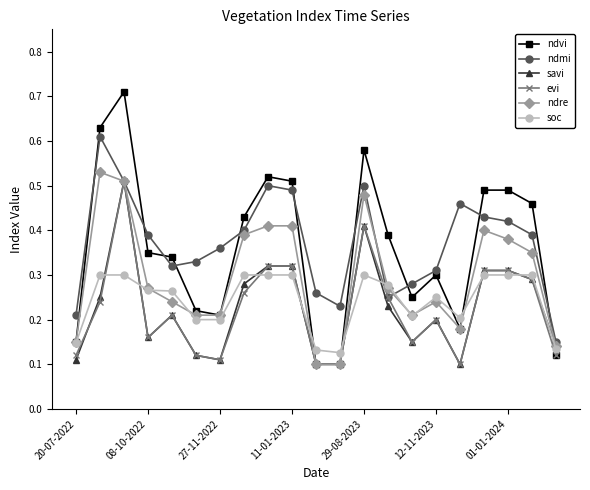

Count the ndre values in the range 0 to 1.

21